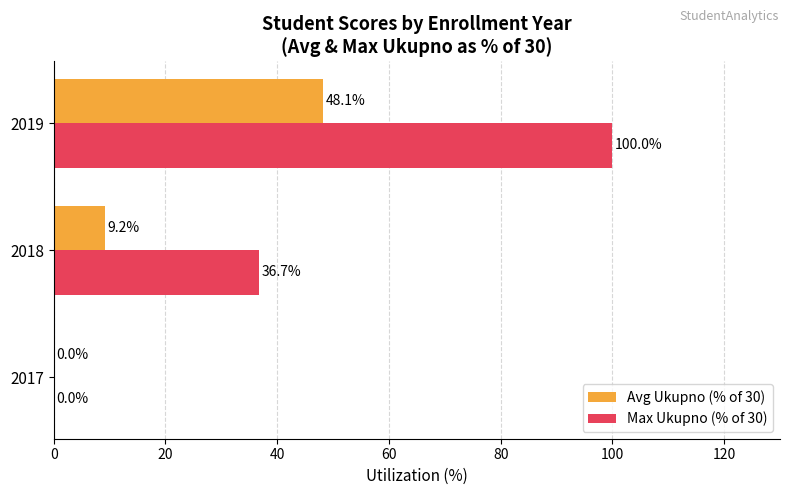

How many categories are shown in the chart?

3